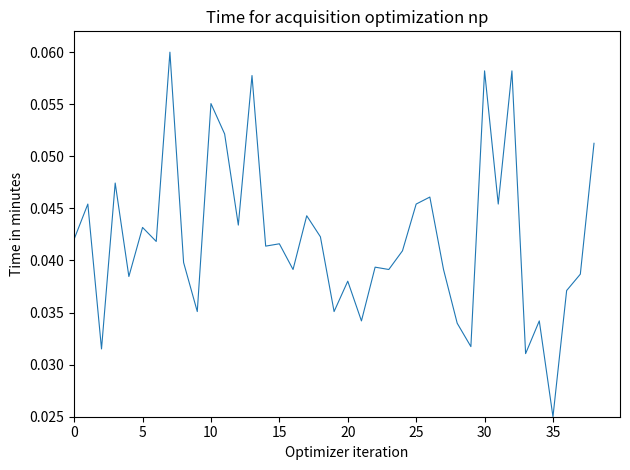

How many lines are shown in the chart?

1